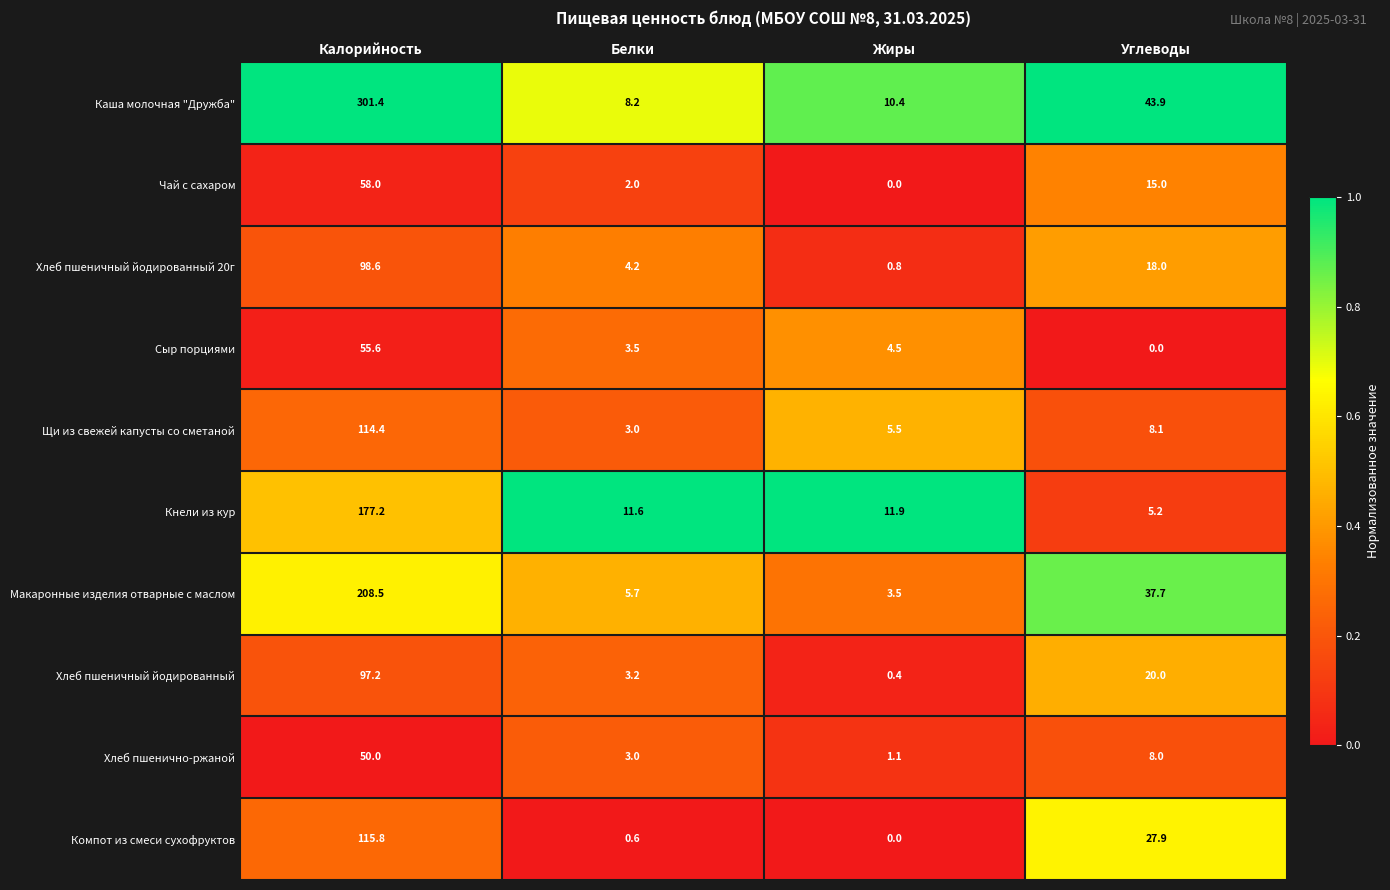

True or false: Макаронные изделия отварные с маслом has a value of 37.7 at Углеводы.

True